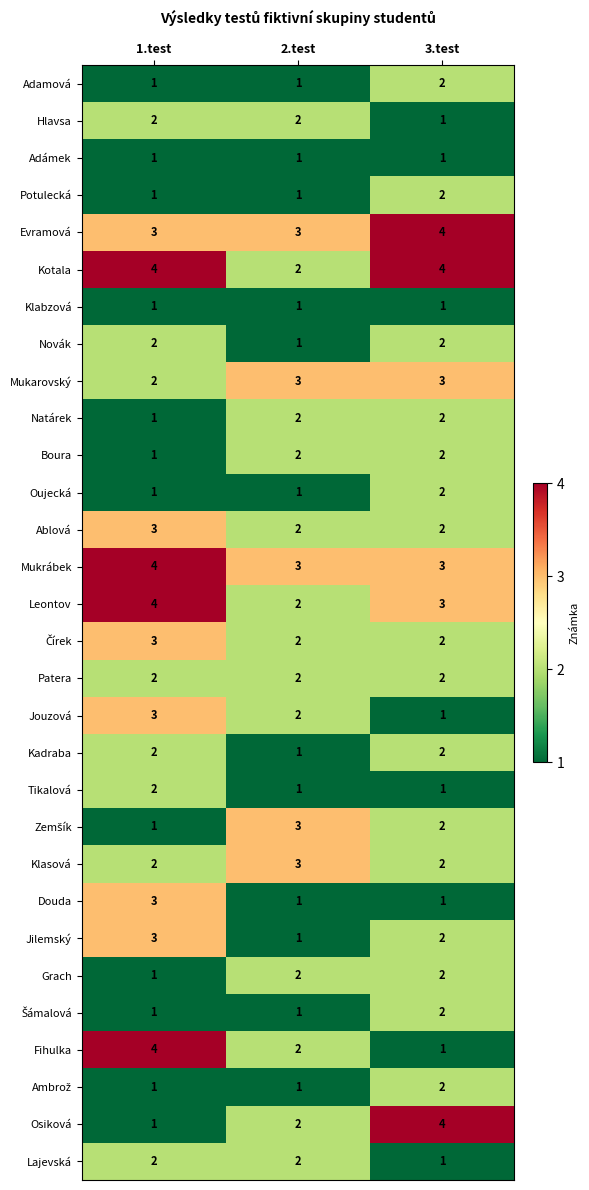

Is it true that Fihulka equals 1 at 3.test?

True